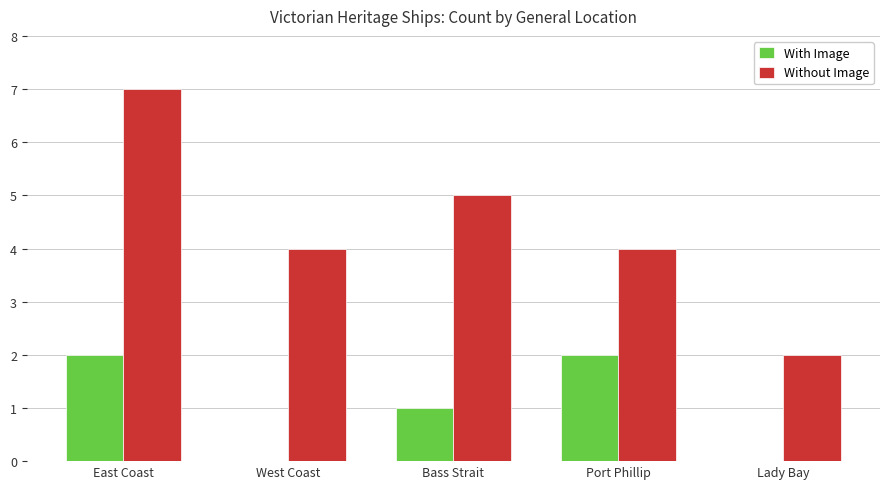

Is it true that Without Image equals 4 at West Coast?

True